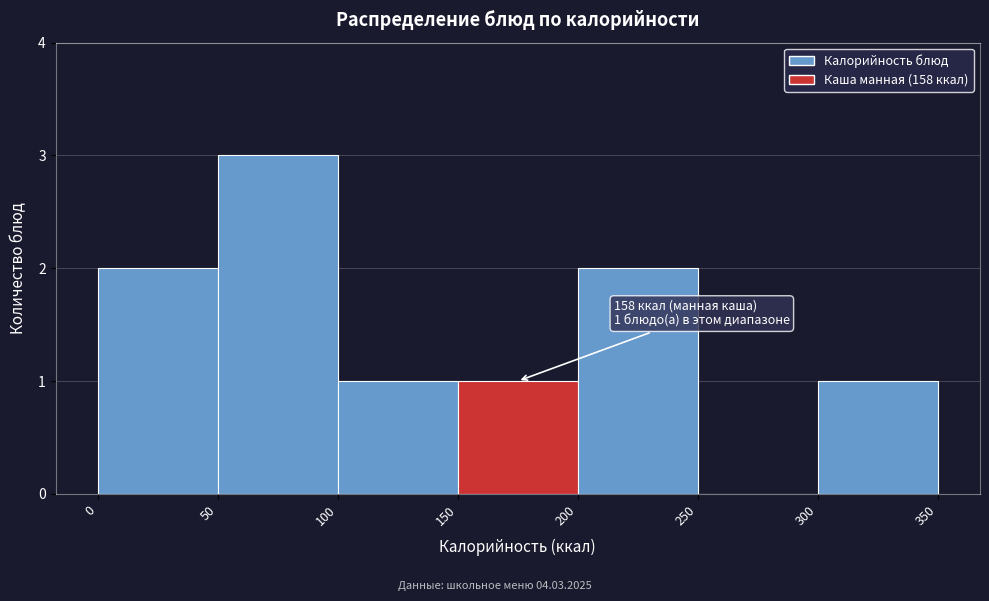

Over which range of the x-axis is the bar tallest?

50 to 100